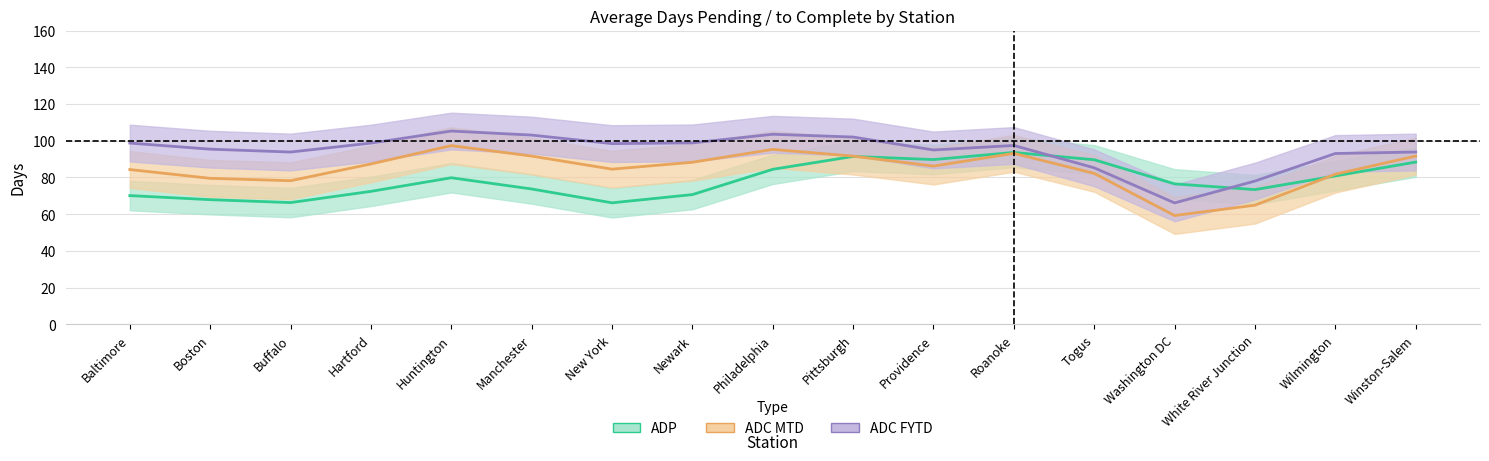

What are all the series names shown in the legend?

ADP, ADC MTD, ADC FYTD